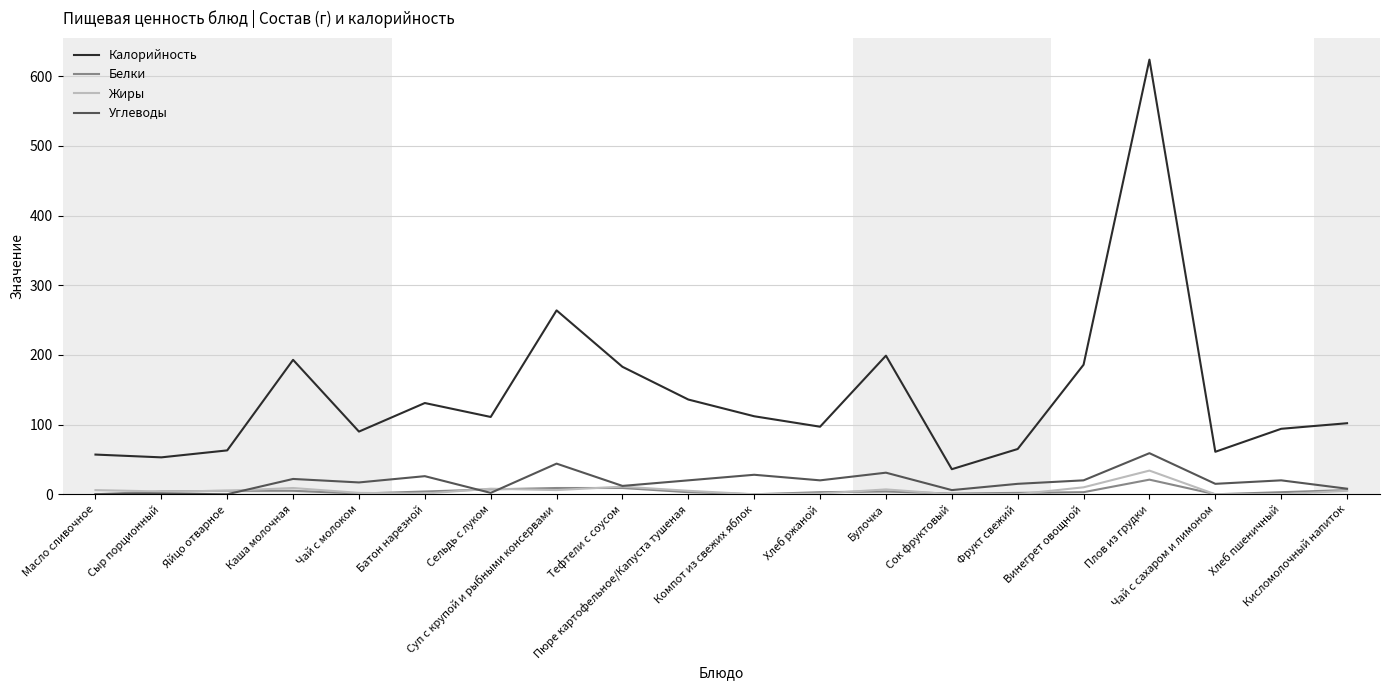

Which series has the largest total across all categories?

Калорийность